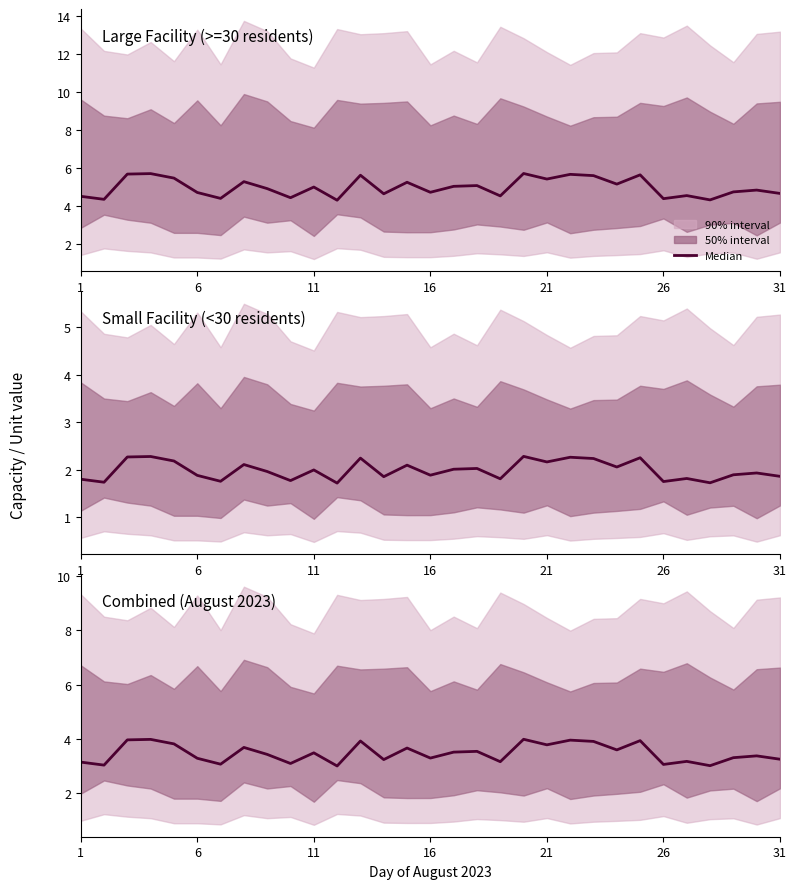

True or false: there are more than 1 points higher than both neighbors.

True